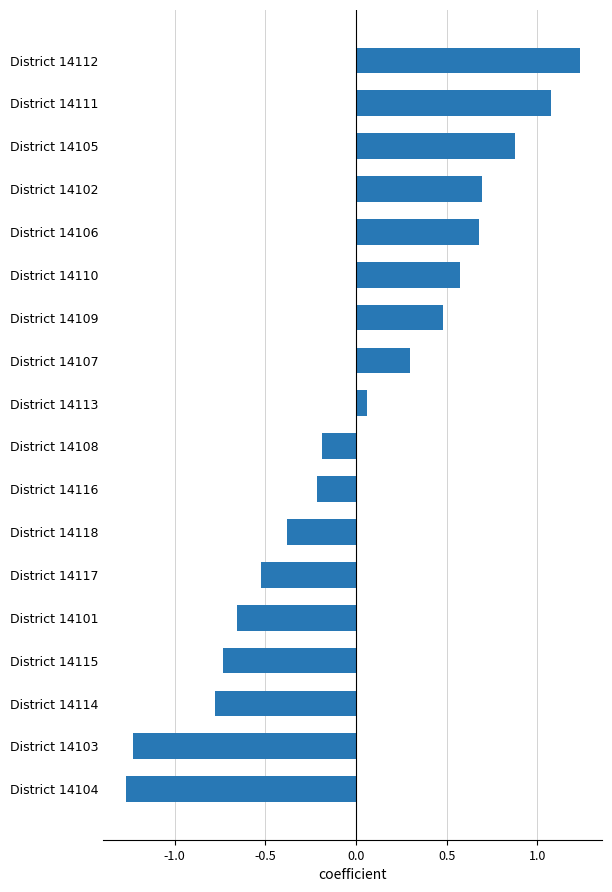

Does the chart contain any negative values?

Yes